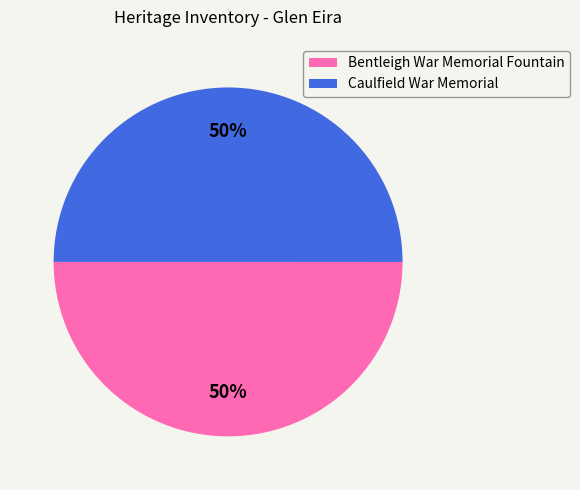

To the nearest percent, what is the combined percentage of Caulfield War Memorial and Bentleigh War Memorial Fountain?

100%